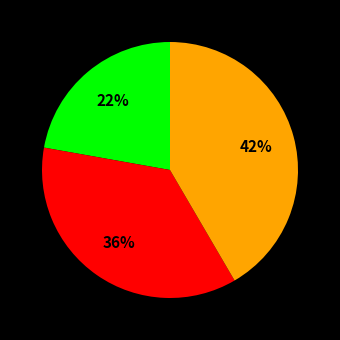

To the nearest percent, what is the average slice percentage?

33%